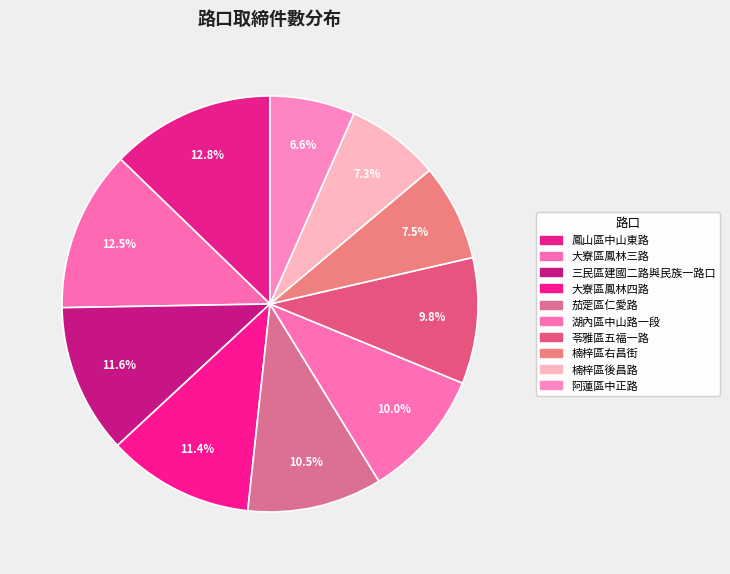

Is there a majority slice in this chart?

No